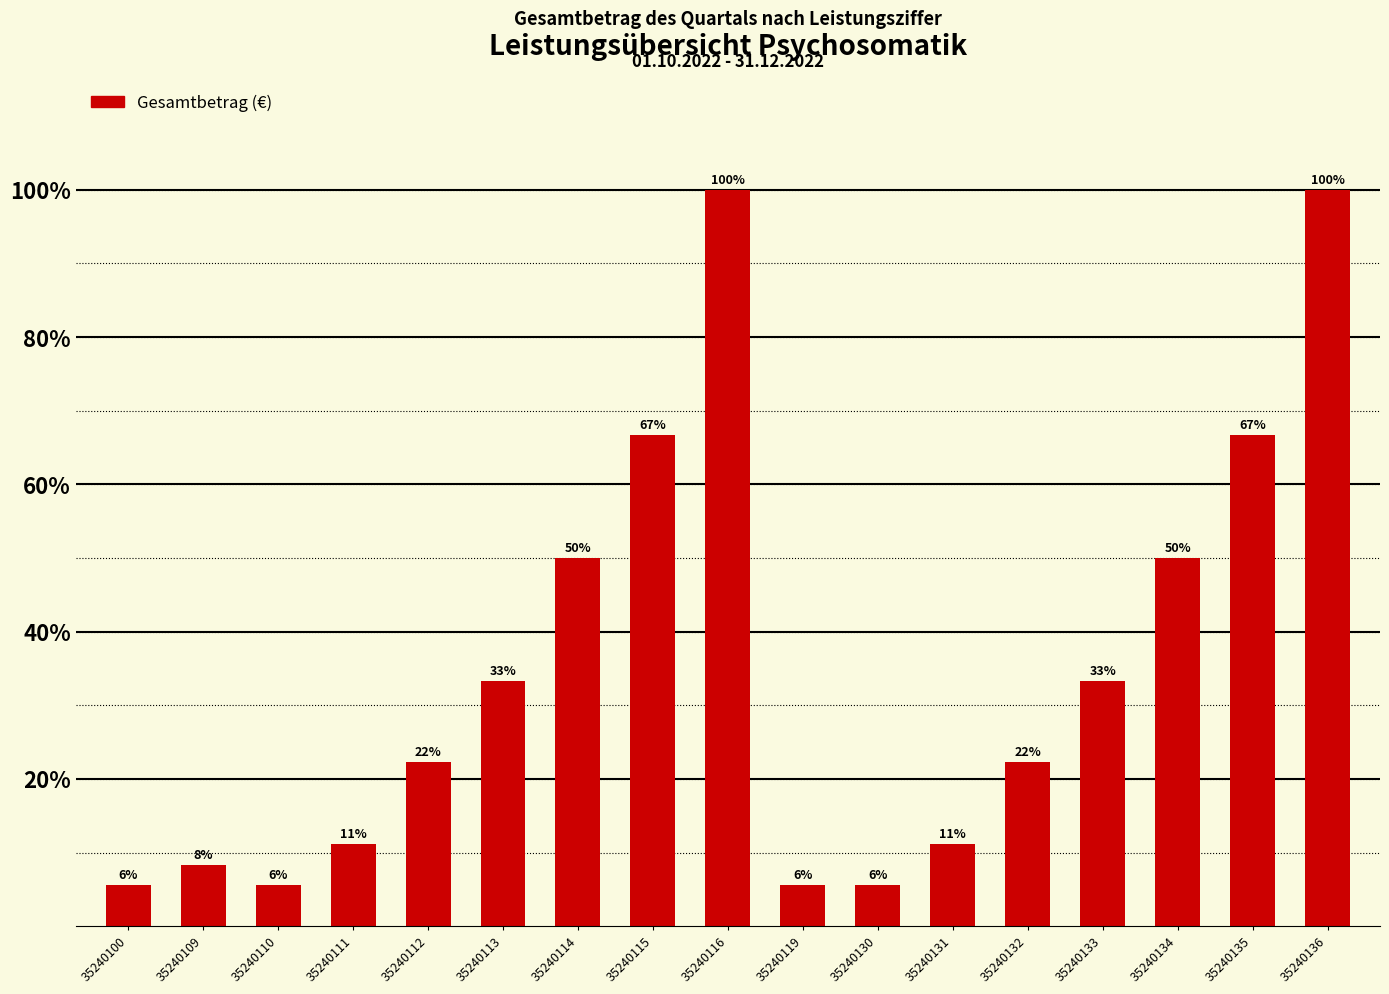

The value at 35240119 is 5.5. True or false?

True